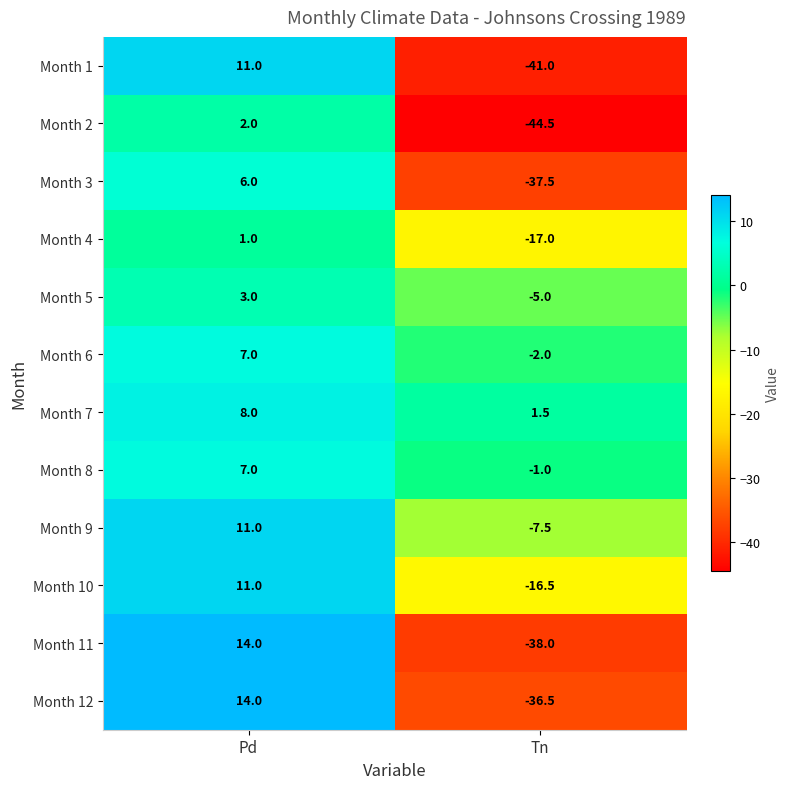

Rank the categories by Month 1 value from lowest to highest.

Tn, Pd